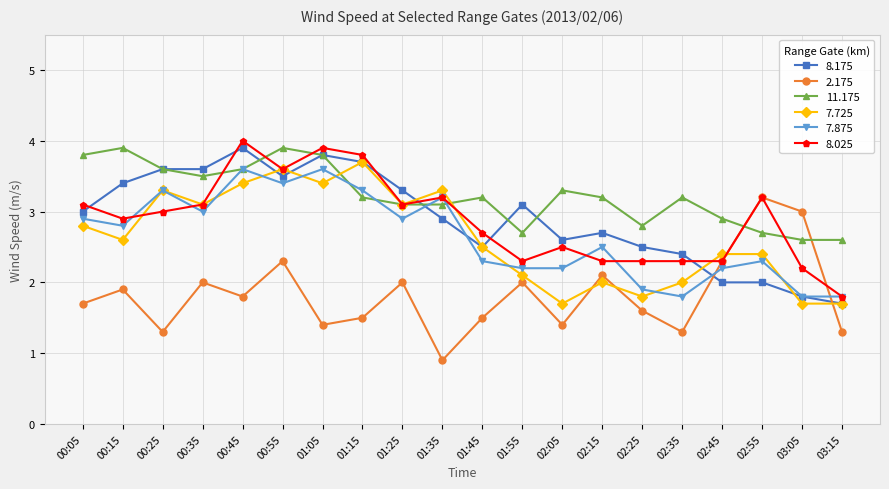

What is the value of the 2.175 point at the 3rd from the left?

1.3